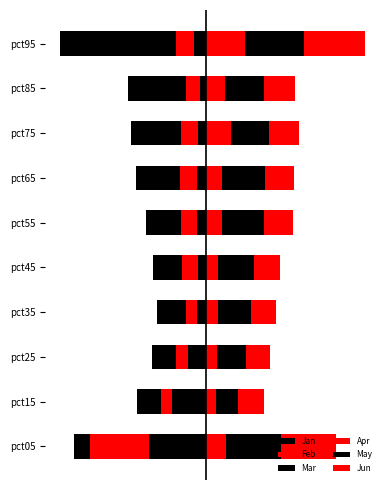

List the series in order of their peak value, highest first.

Jun, May, Apr, Jan, Feb, Mar